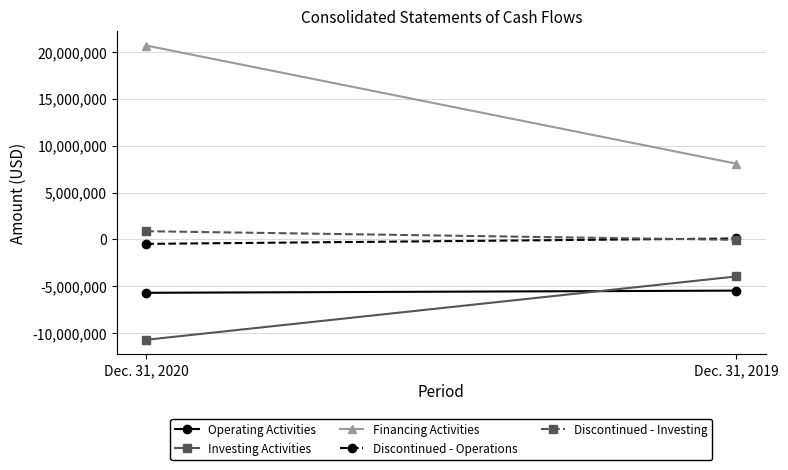

What is the value of the Financing Activities point at the 2nd from the left?

8080000